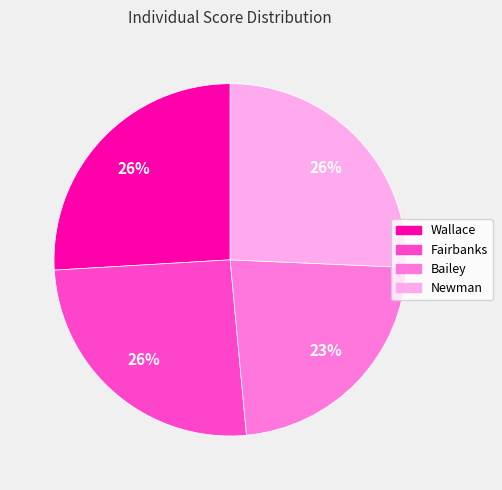

Which category has the smallest portion of the pie?

Bailey